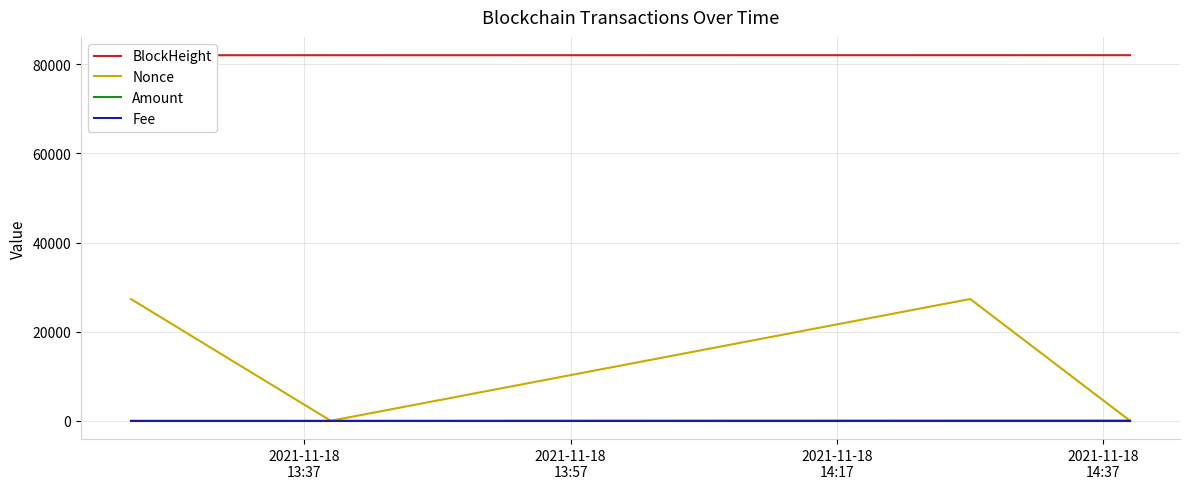

In Amount, how many points are higher than both neighbors (excluding endpoints)?

1